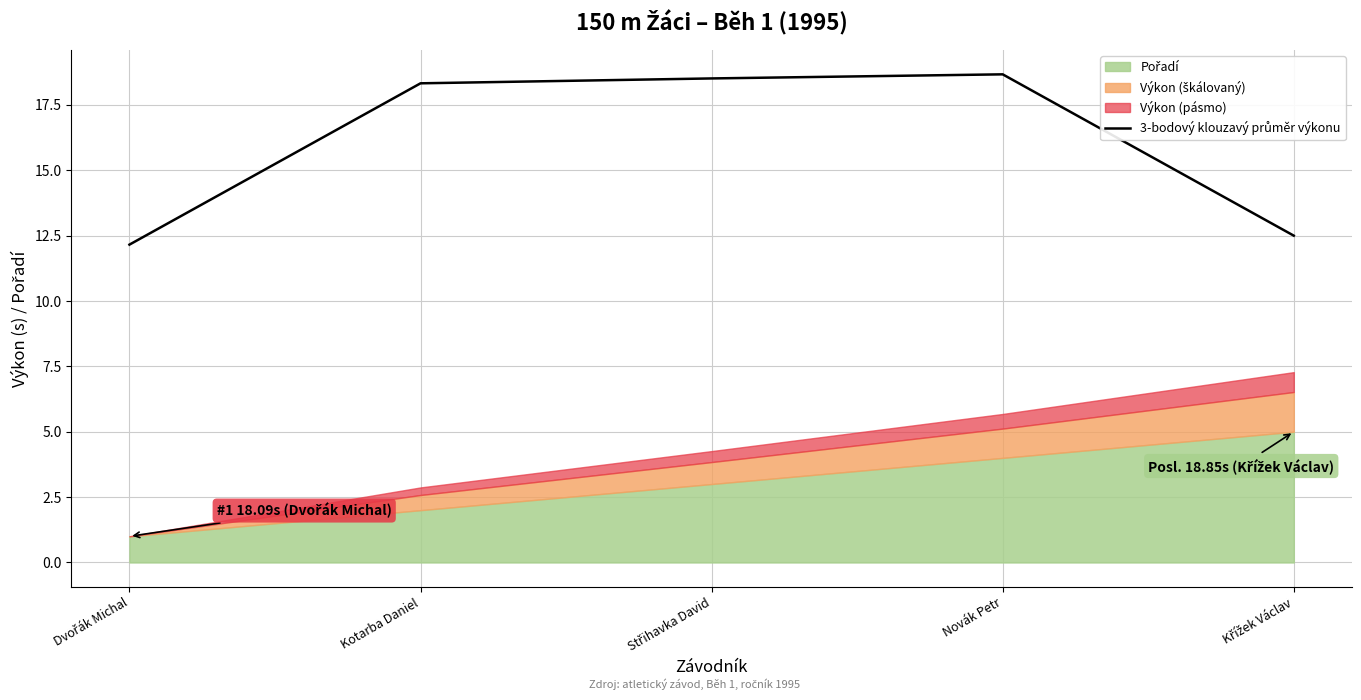

Reading left to right, list all the values displayed in this chart.

12.2	18.3	18.5	18.7	12.5